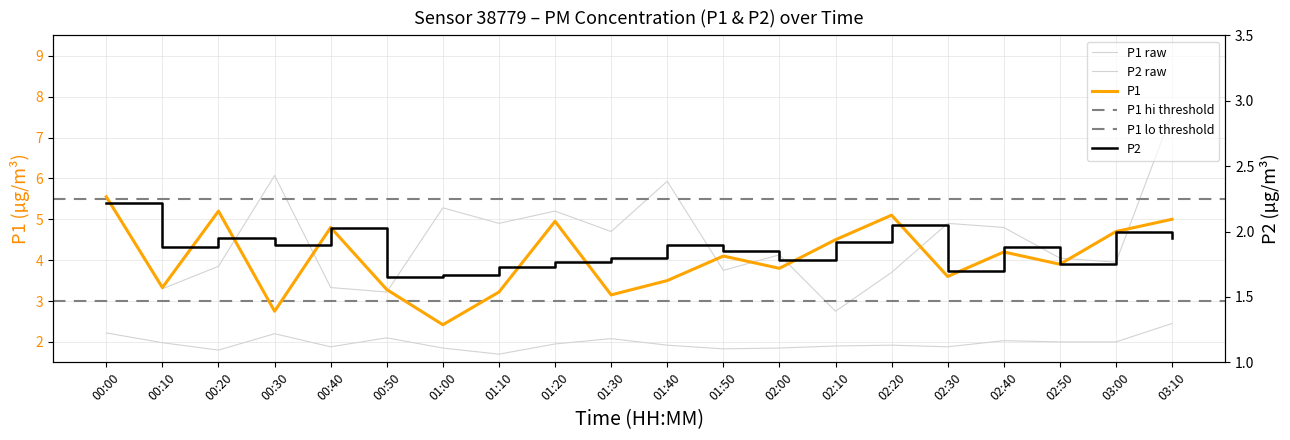

Is this an area chart (filled region under the line)?

No